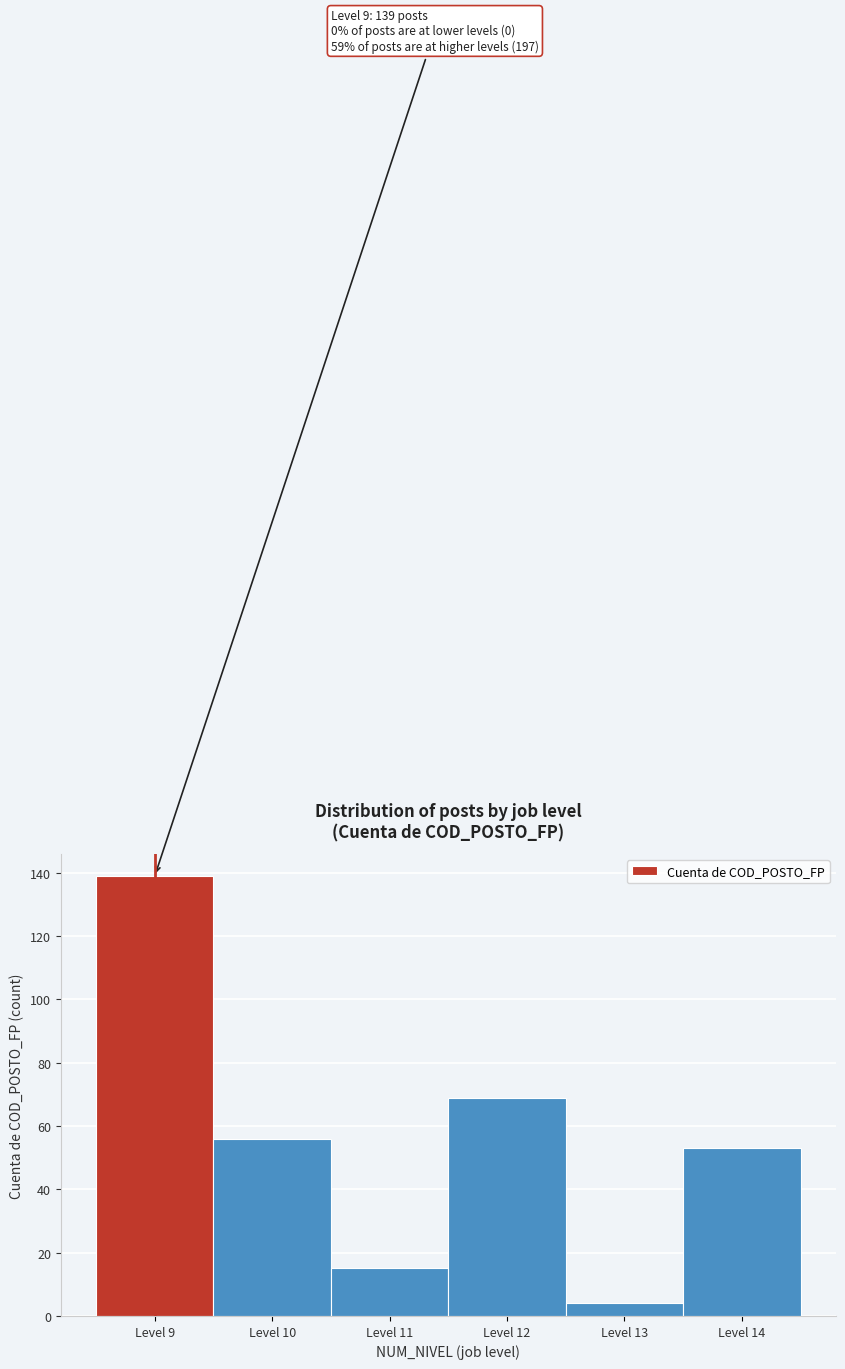

Over which range of the x-axis is the bar tallest?

8.5 to 9.5